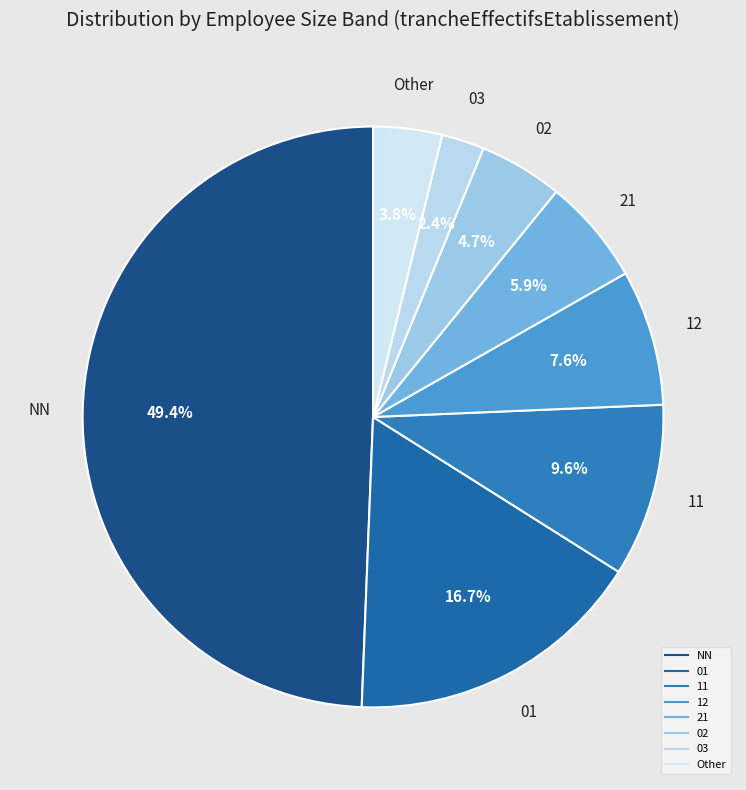

To the nearest percent, what portion does 21 represent?

6%